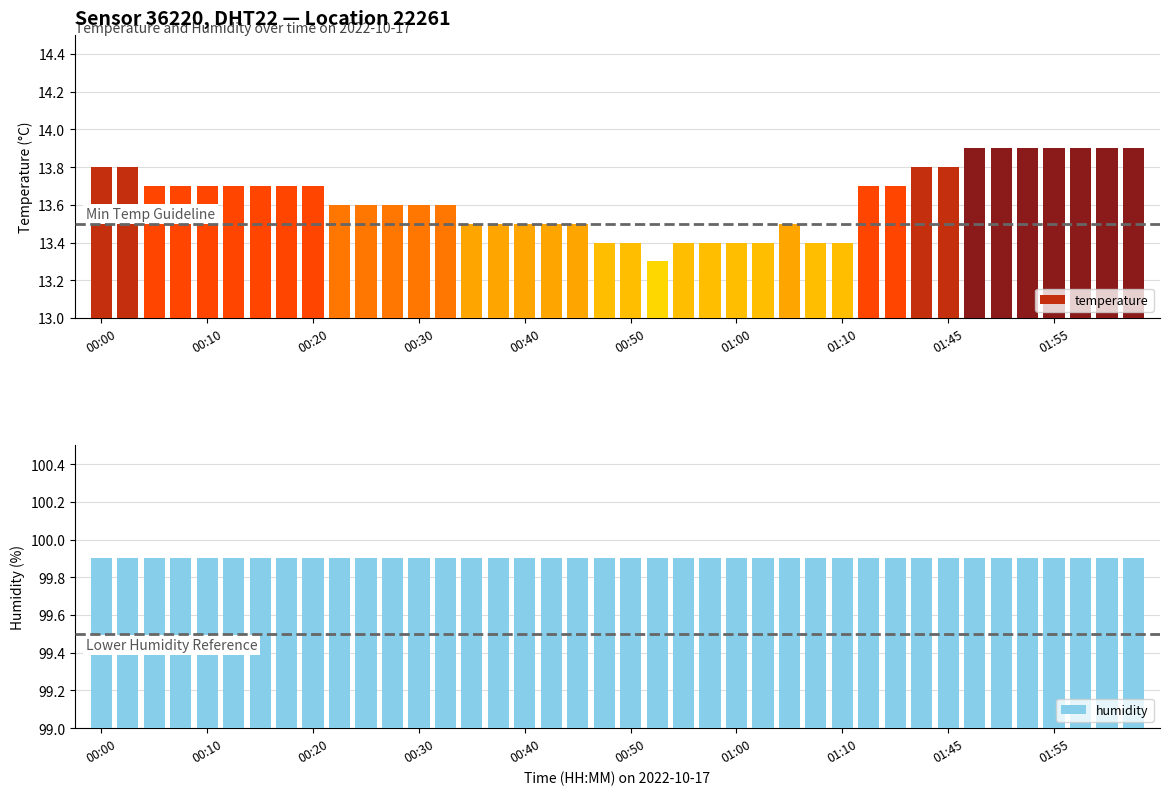

At how many categories does at least one series exceed 80?

40